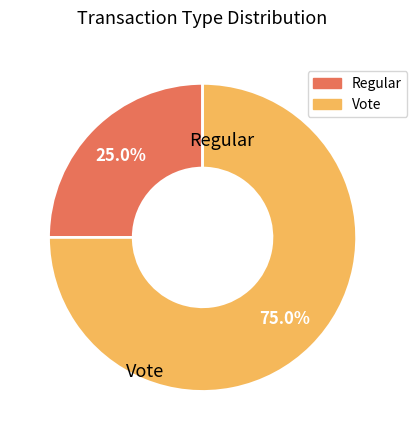

What is the ratio of the value at Regular to the value at Vote?

0.3